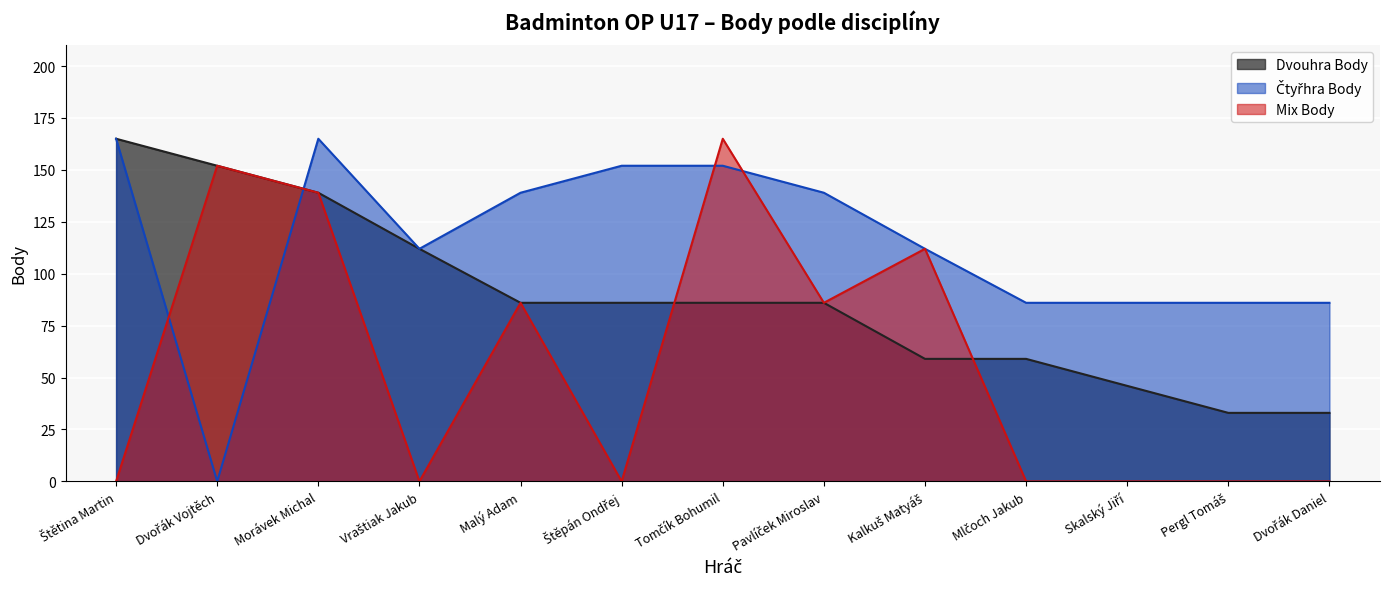

What position from the left is Štěpán Ondřej?

6